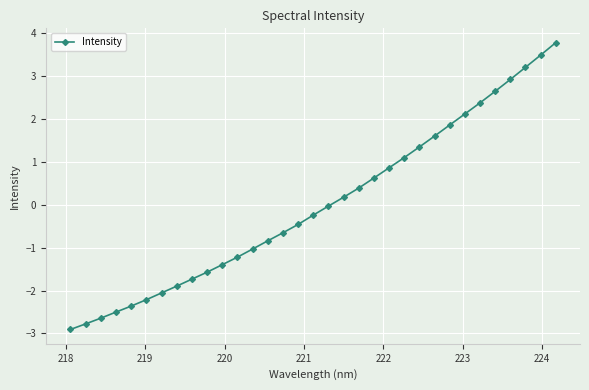

What is the difference between the second highest and second lowest values?

6.3